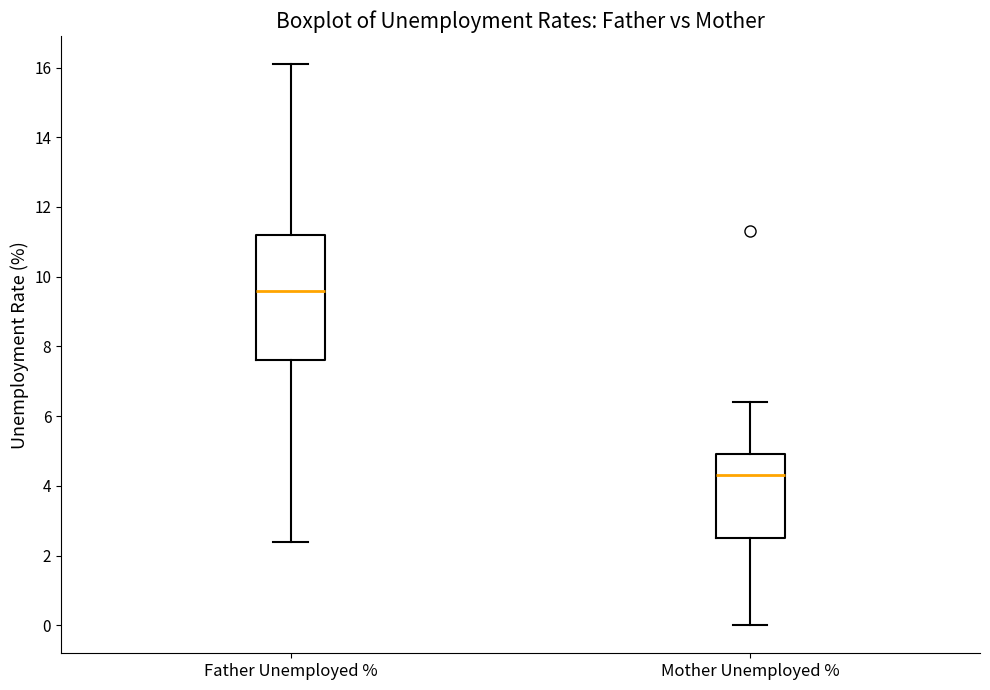

Which box's median line is the lowest?

Mother Unemployed %